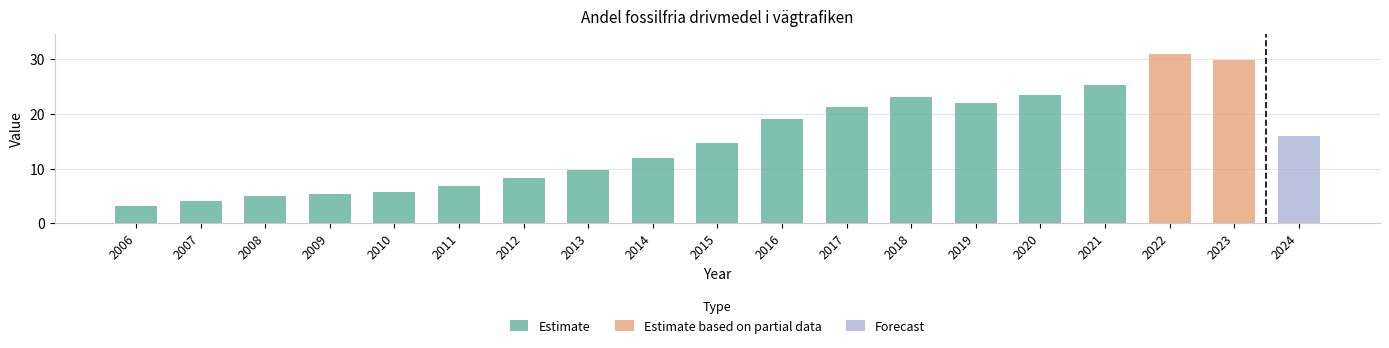

Where does the data first go above 14?

2015